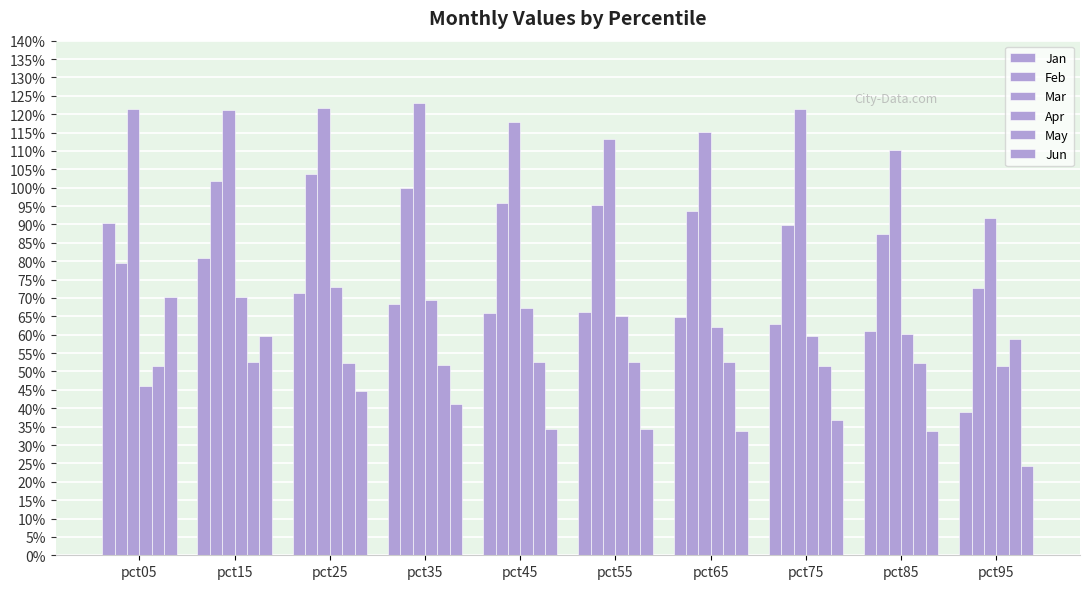

Are the bars grouped side by side (vs. stacked)?

Yes